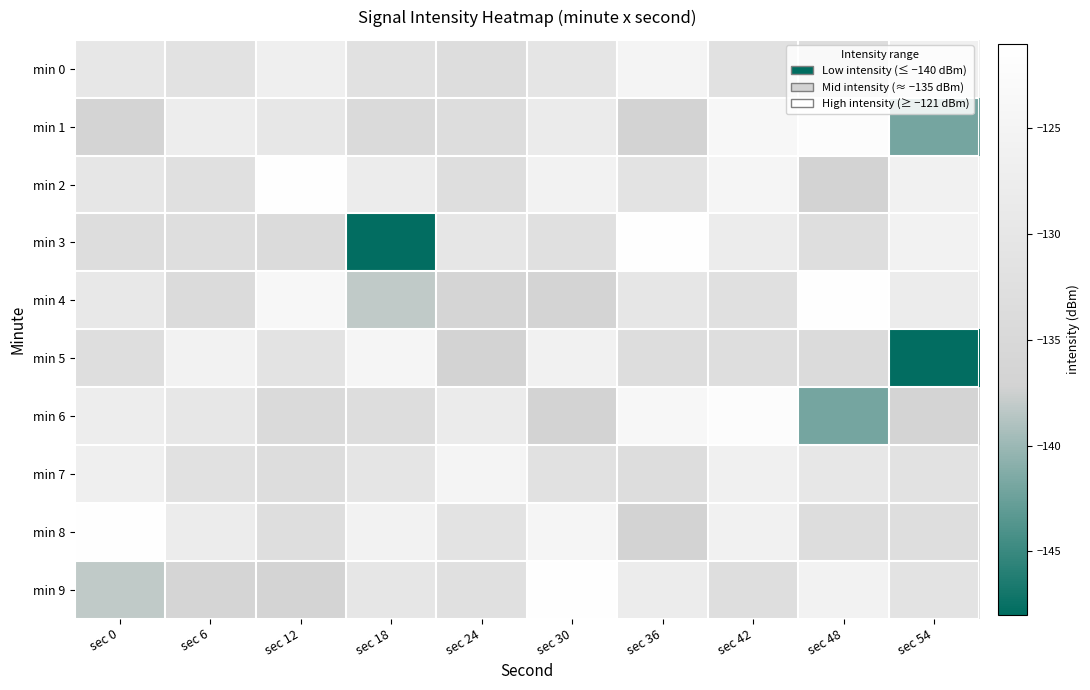

At which category is the sum across all series the highest?

sec 42